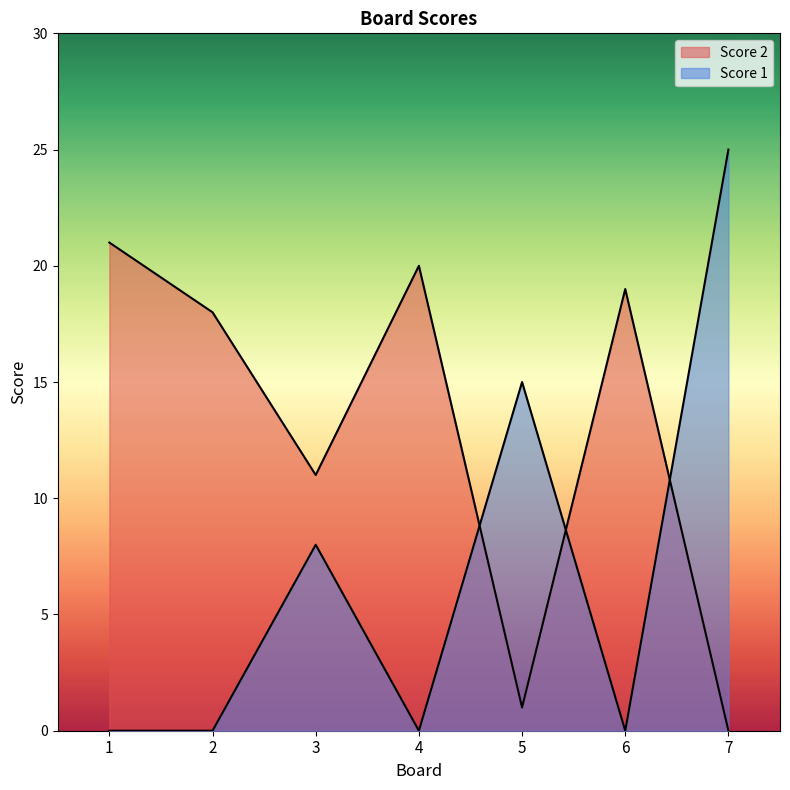

How many positive values does the Score 2 series have?

6